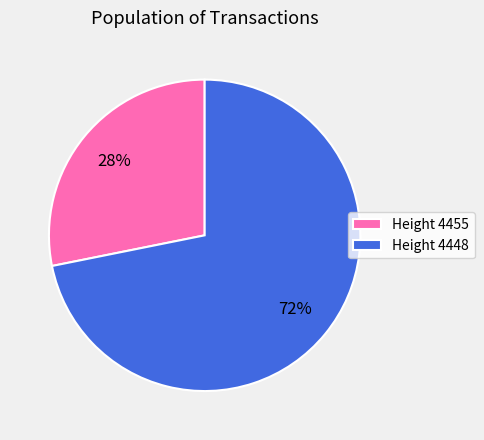

What is the majority slice?

Height 4448